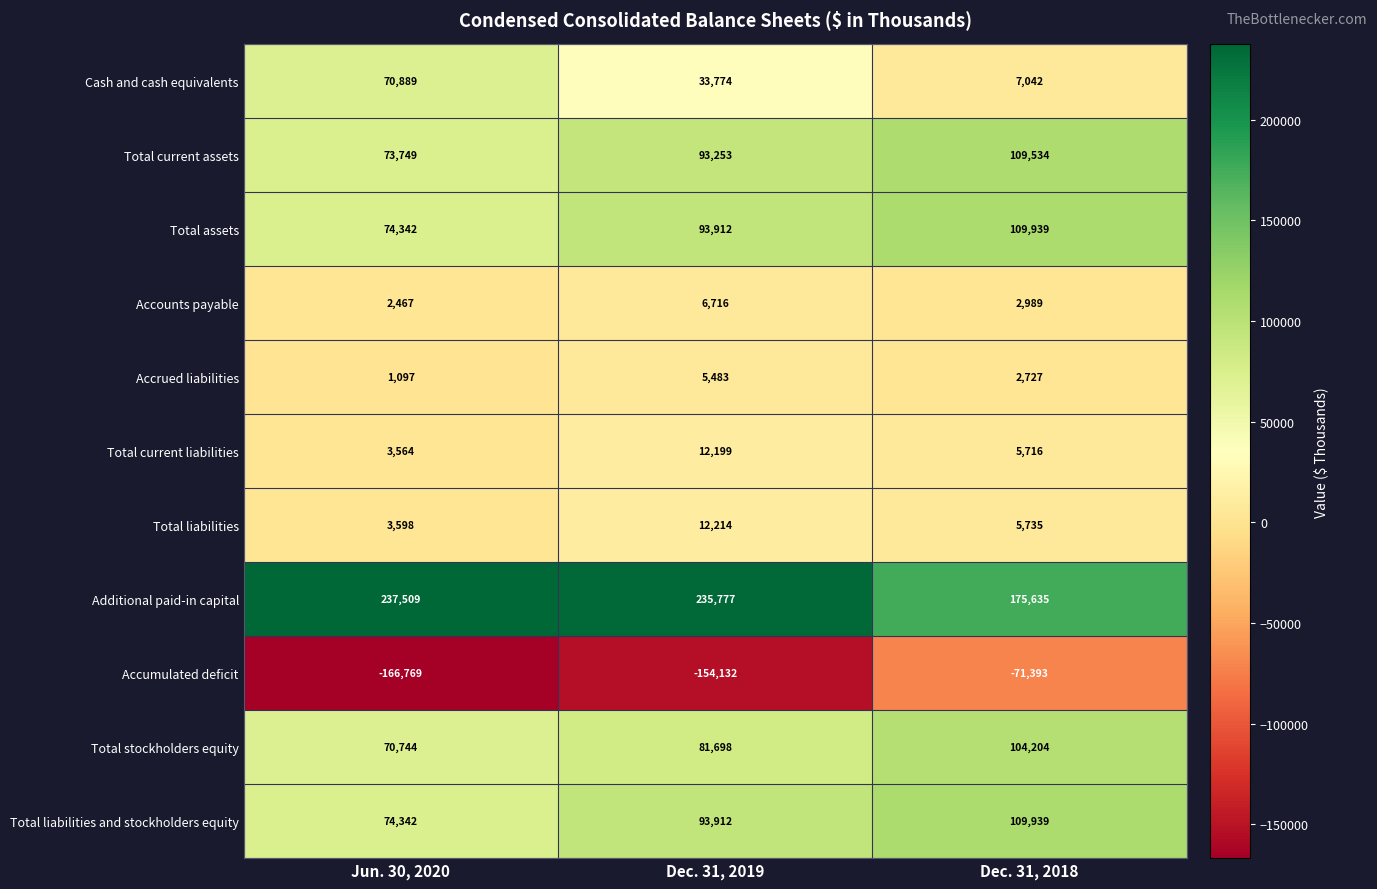

How many categories are shown in the chart?

3